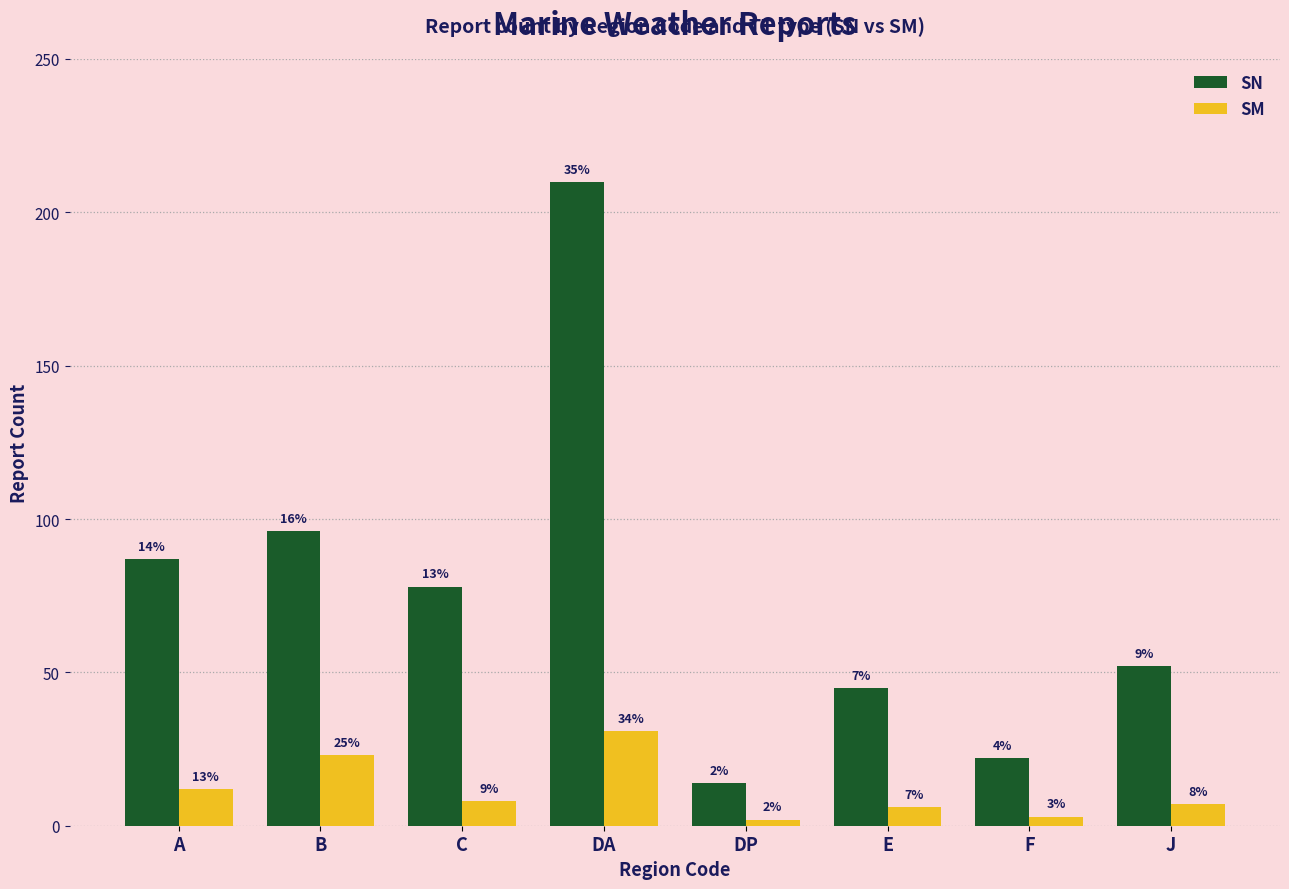

Does the chart contain any negative values?

No